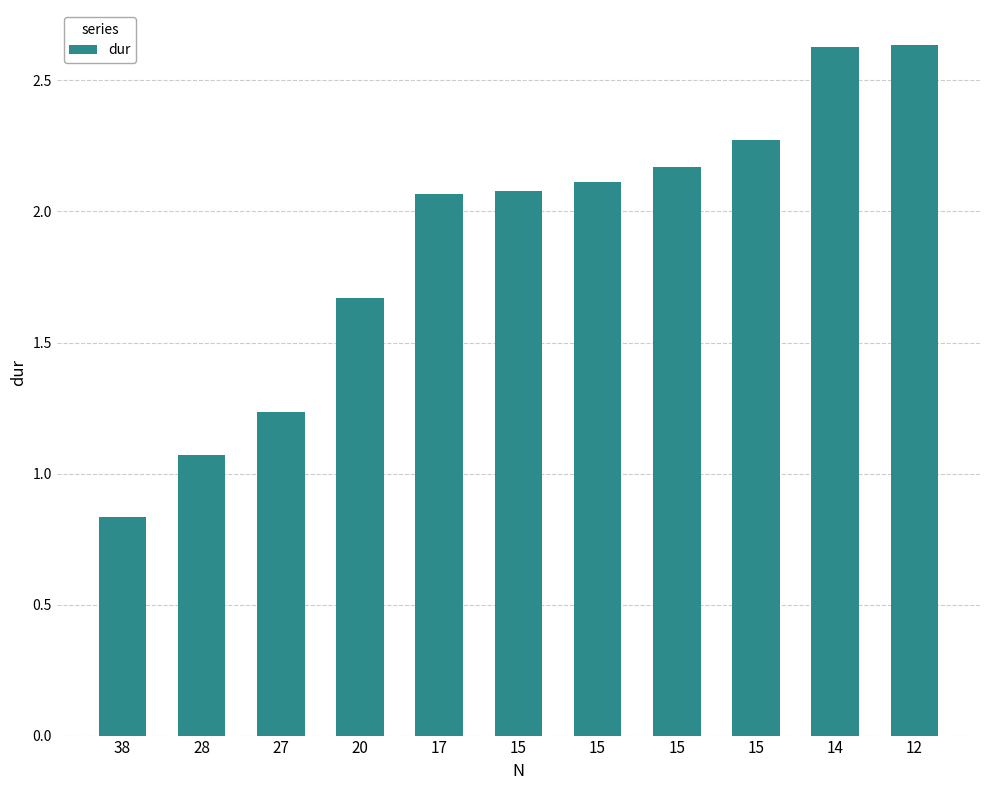

How many categories are shown in the chart?

11